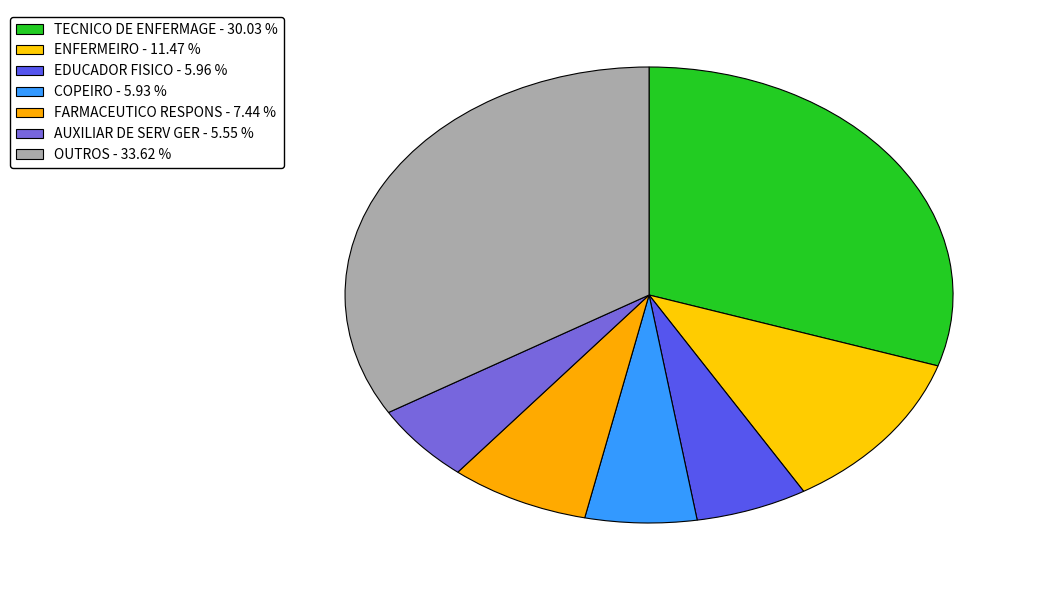

Count the number of slices in the pie.

7